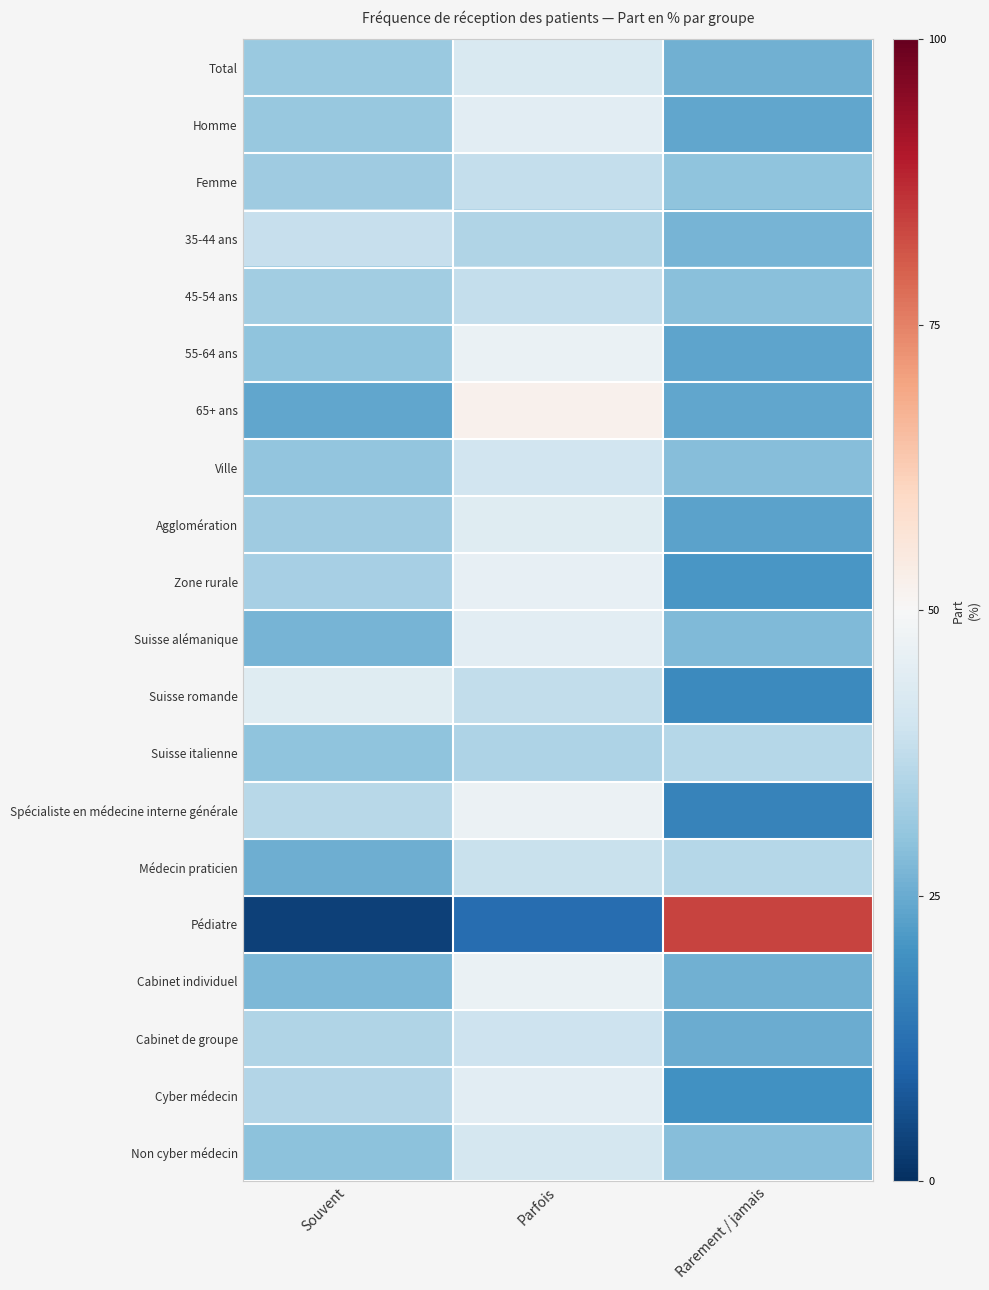

How many series are shown in this chart?

20